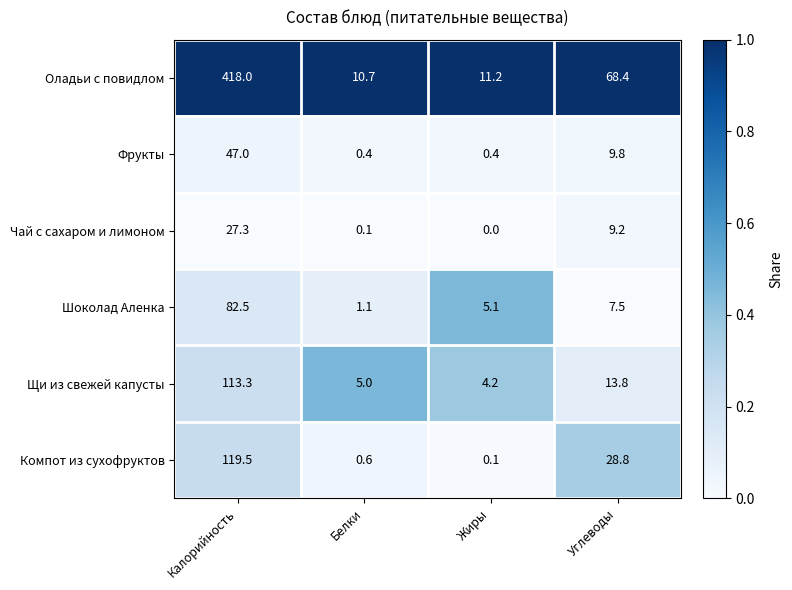

Count the number of data series in this chart.

6